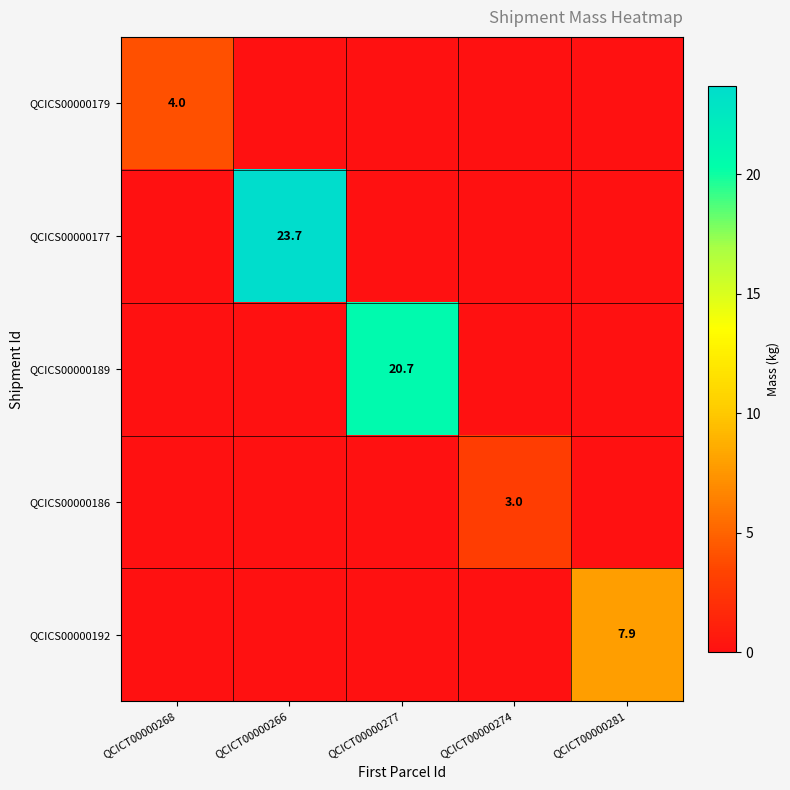

Is it true that QCICS00000186 equals 4.1 at QCICT00000274?

False